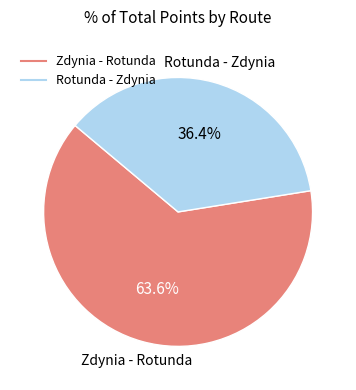

To the nearest percent, what is the difference between the largest and smallest slice percentages?

27%